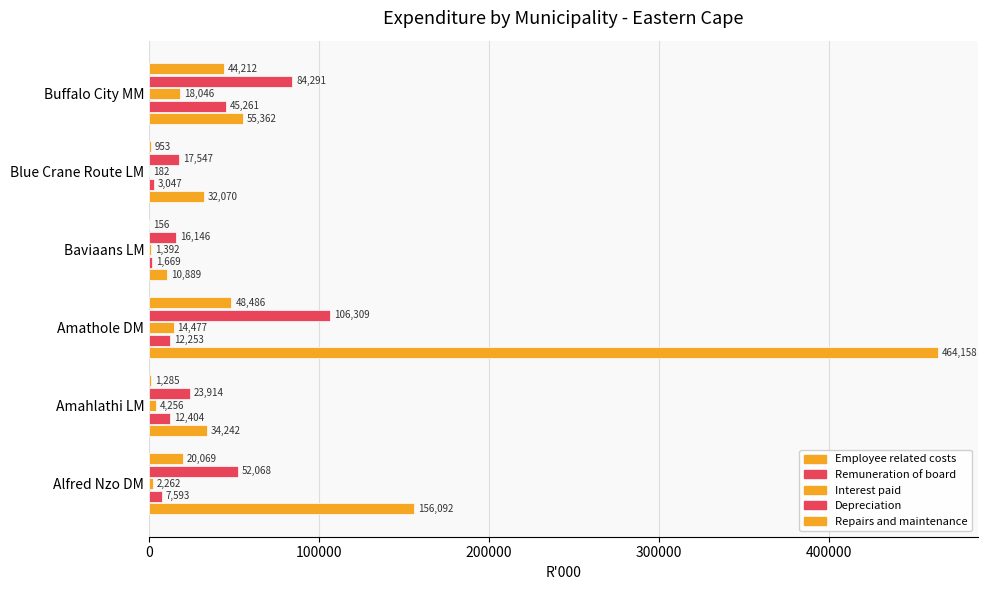

How many values in the Remuneration of board series are below 12253?

3